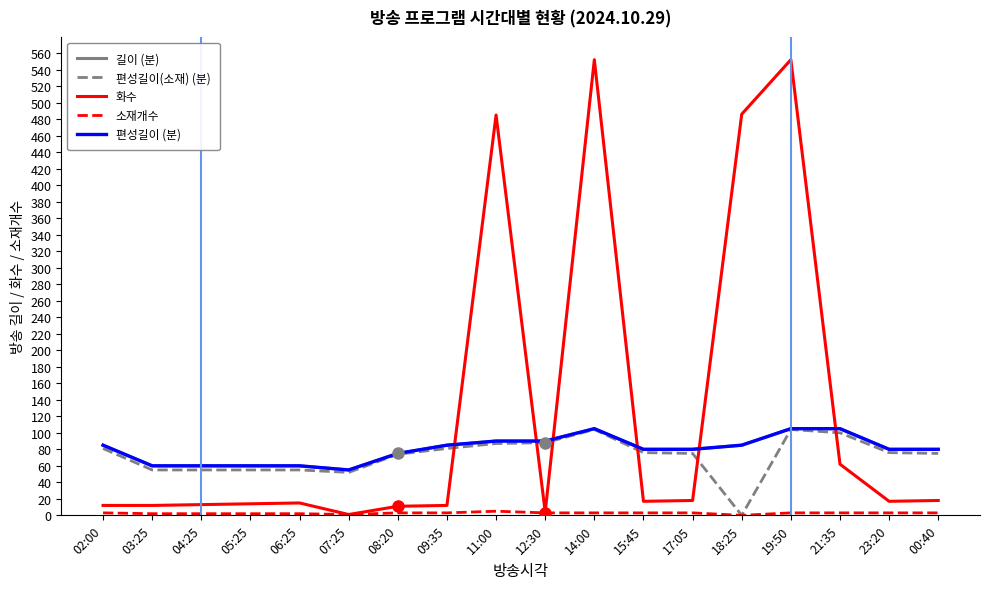

Reading left to right, extract all data points from this chart.

길이 (분): 02:00=85	03:25=60	04:25=60	05:25=60	06:25=60	07:25=55	08:20=75	09:35=85	11:00=90	12:30=90	14:00=105	15:45=80	17:05=80	18:25=85	19:50=105	21:35=105	23:20=80	00:40=80
편성길이(소재) (분): 02:00=81	03:25=55	04:25=55	05:25=55	06:25=55	07:25=52	08:20=74	09:35=81	11:00=87	12:30=88	14:00=104	15:45=76	17:05=75	18:25=0	19:50=104	21:35=100	23:20=76	00:40=75
화수: 02:00=12	03:25=12	04:25=13	05:25=14	06:25=15	07:25=1	08:20=11	09:35=12	11:00=485	12:30=4	14:00=552	15:45=17	17:05=18	18:25=486	19:50=552	21:35=62	23:20=17	00:40=18
소재개수: 02:00=3	03:25=2	04:25=2	05:25=2	06:25=2	07:25=1	08:20=3	09:35=3	11:00=5	12:30=3	14:00=3	15:45=3	17:05=3	18:25=0	19:50=3	21:35=3	23:20=3	00:40=3
편성길이 (분): 02:00=85	03:25=60	04:25=60	05:25=60	06:25=60	07:25=55	08:20=75	09:35=85	11:00=90	12:30=90	14:00=105	15:45=80	17:05=80	18:25=85	19:50=105	21:35=105	23:20=80	00:40=80